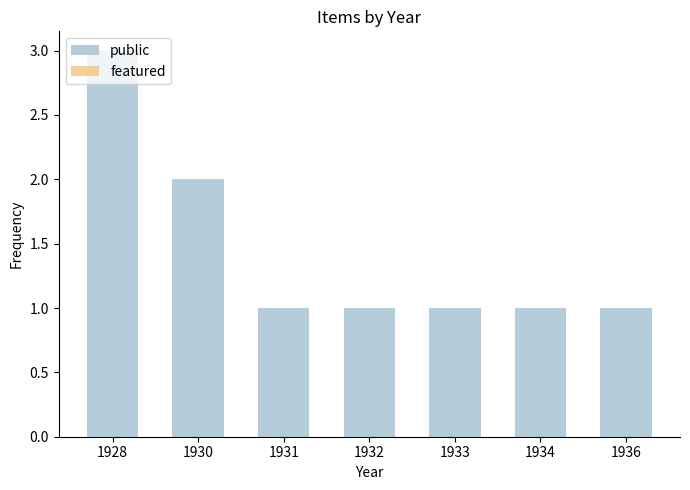

What is the greatest value displayed?

3